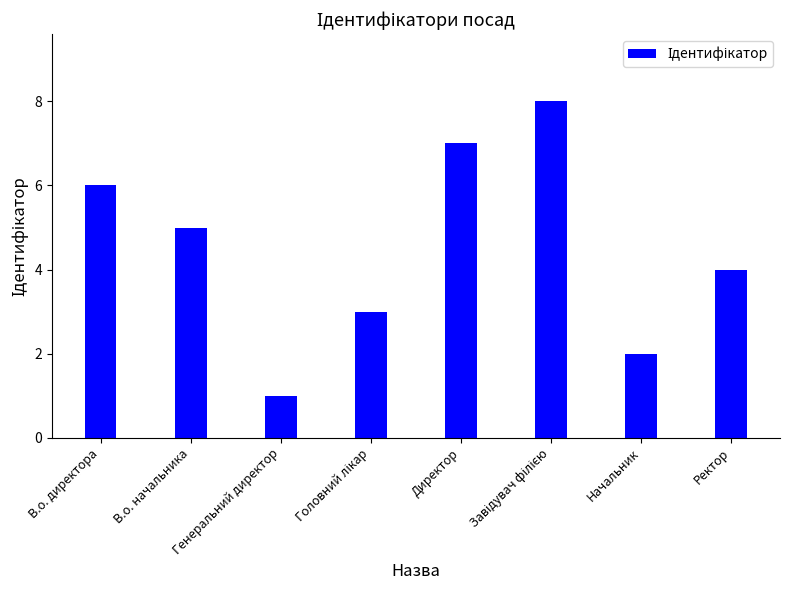

What is the difference between the maximum and minimum values?

7